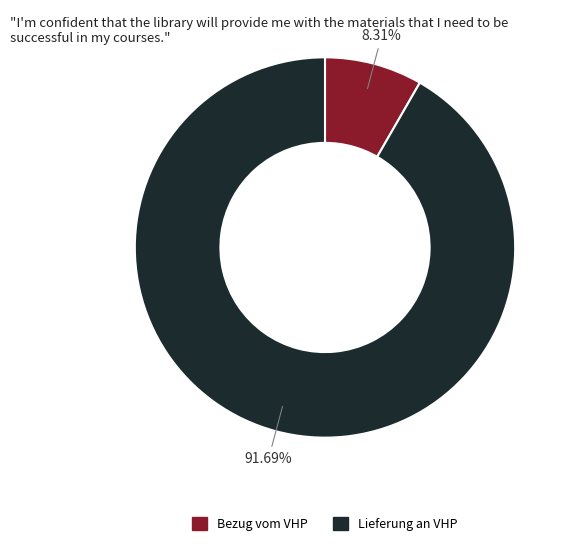

How many slices are in this pie chart?

2